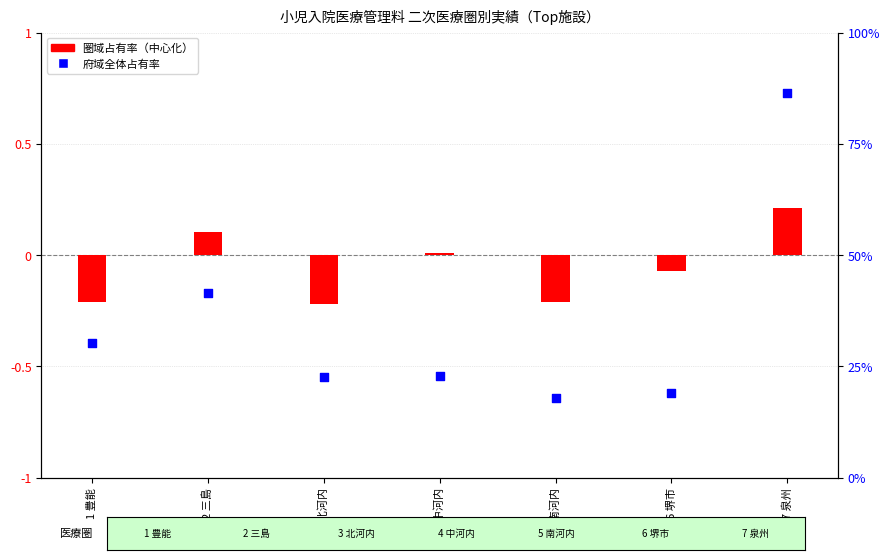

Which series contains the highest Y value?

府域全体占有率 (%)